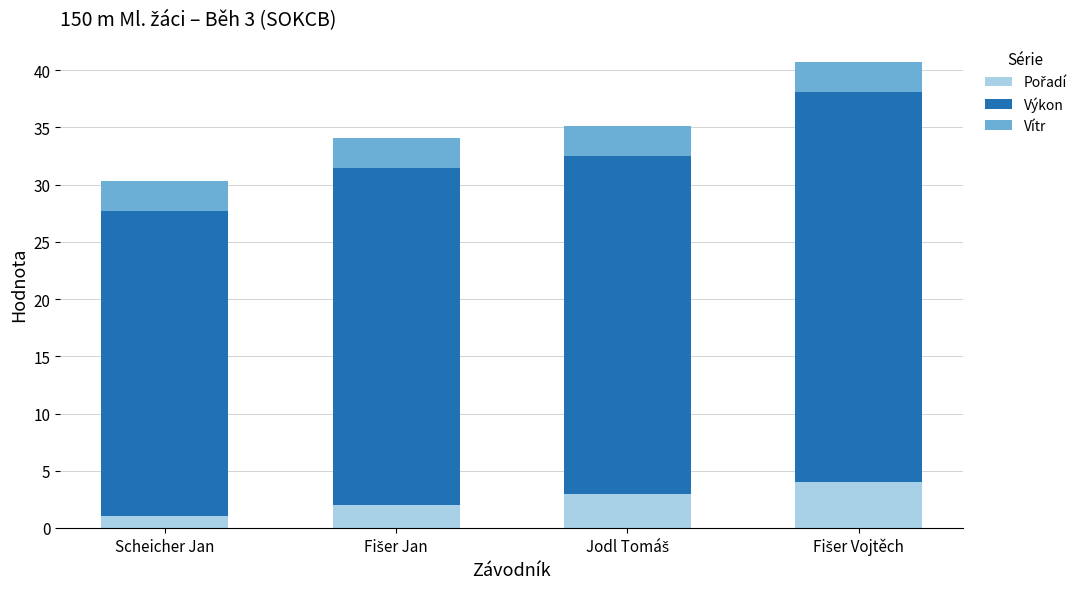

Are the bars grouped side by side (vs. stacked)?

No